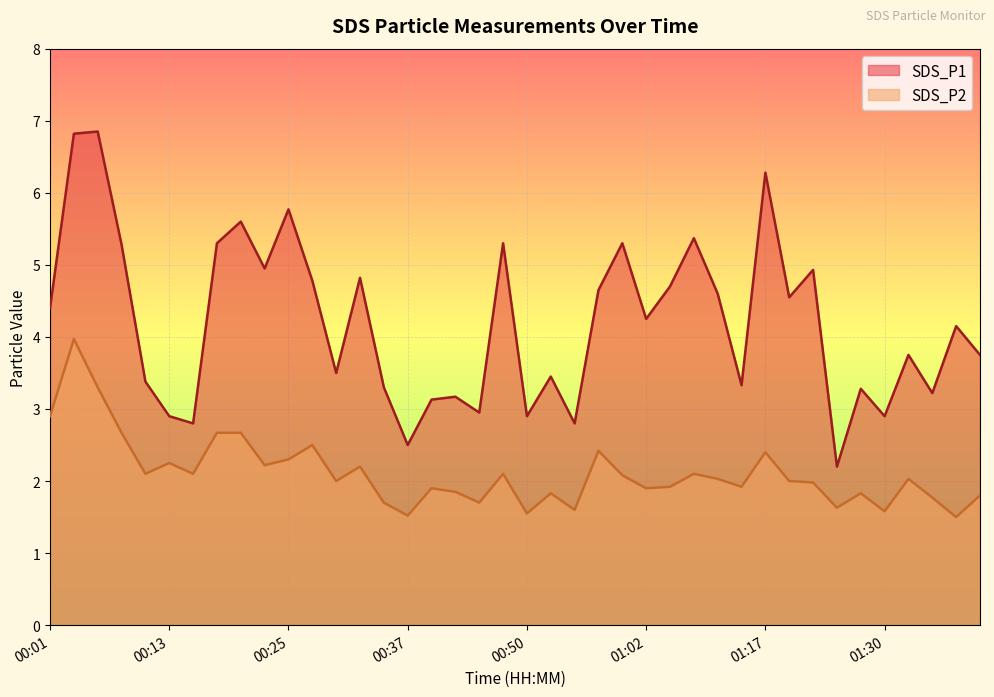

True or false: SDS_P1 and SDS_P2 cross at least once.

False